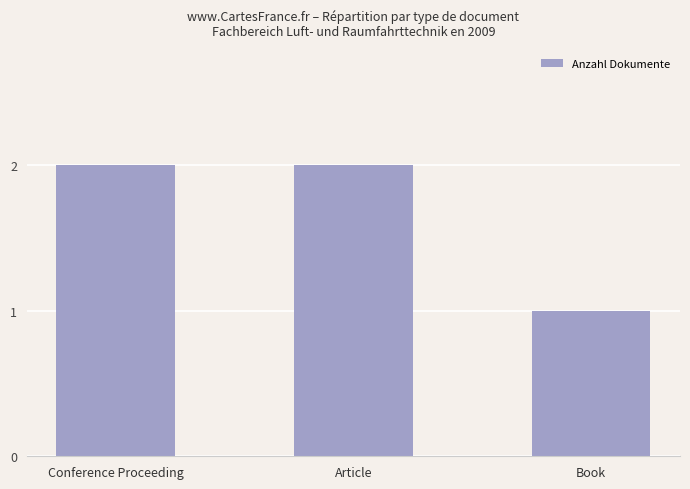

What is the difference between the values at Book and Article?

1